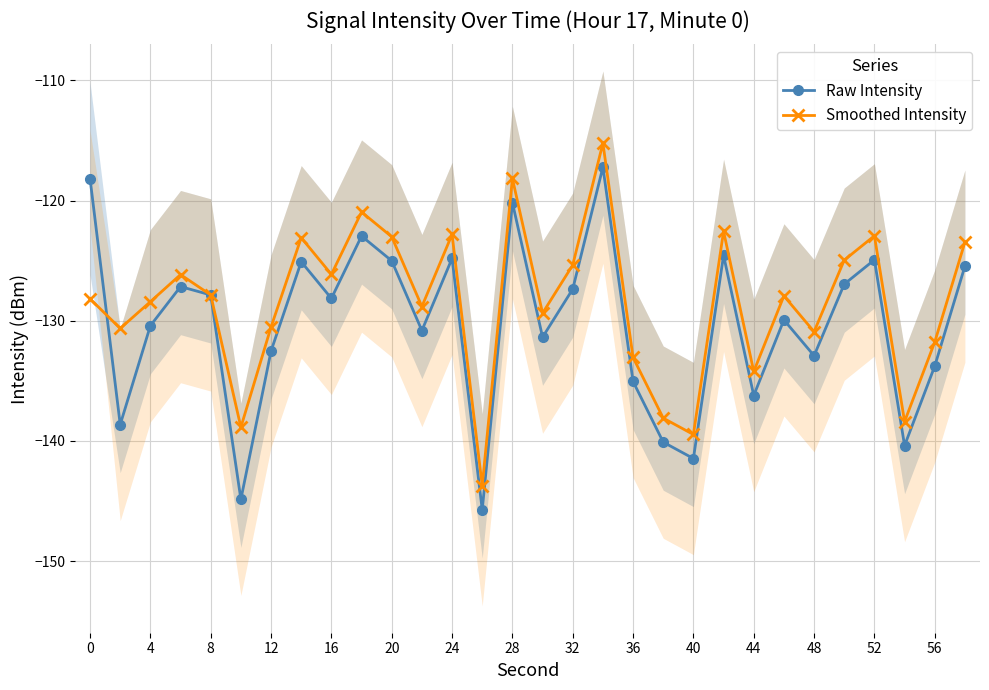

The Raw Intensity series shows -127.9 at 8. True or false?

True